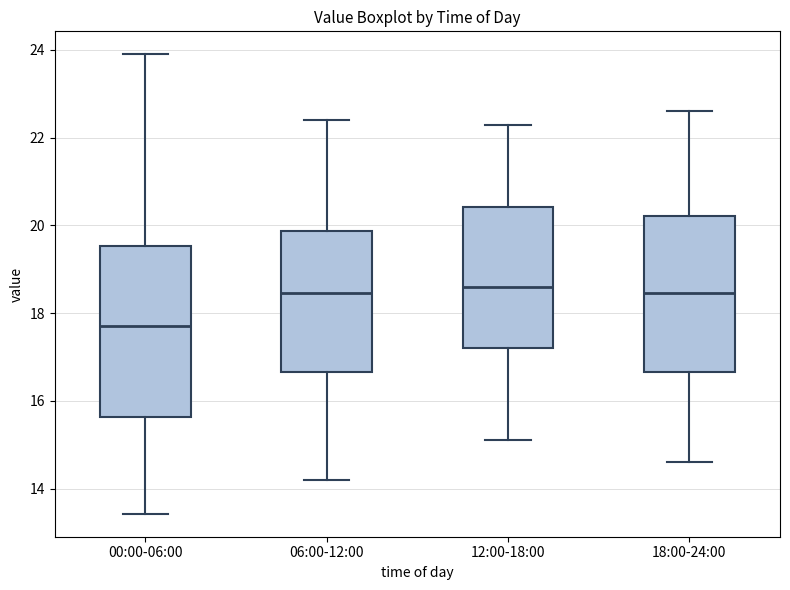

Reading left to right, read every box against the y-axis: the position of its median line, the range the box covers, and the ends of its whiskers. The values are not printed on the chart, so give them approximately, as read against the axis.

00:00-06:00: median 17.8, box 15.6 to 19.6, whiskers 13.4 to 24.0
06:00-12:00: median 18.4, box 16.6 to 19.8, whiskers 14.2 to 22.4
12:00-18:00: median 18.6, box 17.2 to 20.4, whiskers 15.2 to 22.4
18:00-24:00: median 18.4, box 16.6 to 20.2, whiskers 14.6 to 22.6